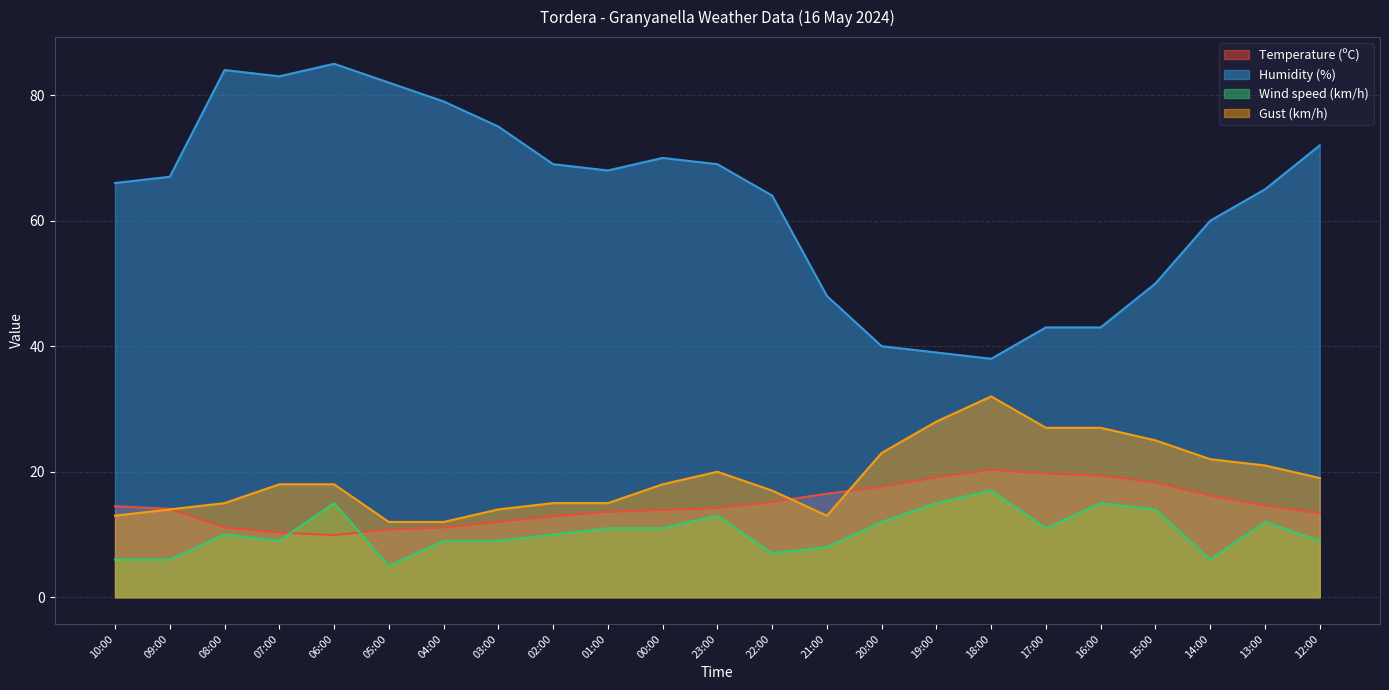

Is it true that Humidity (%) equals 44.9 at 12:00?

False